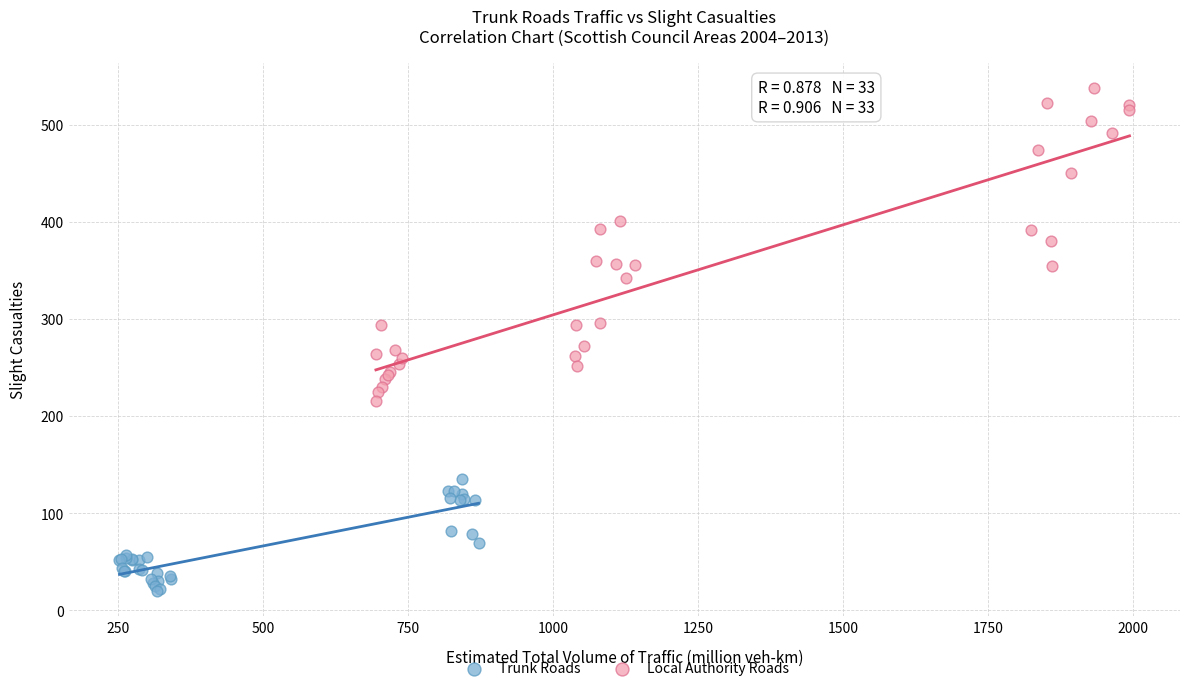

Which series contains the lowest Y value?

Trunk Roads